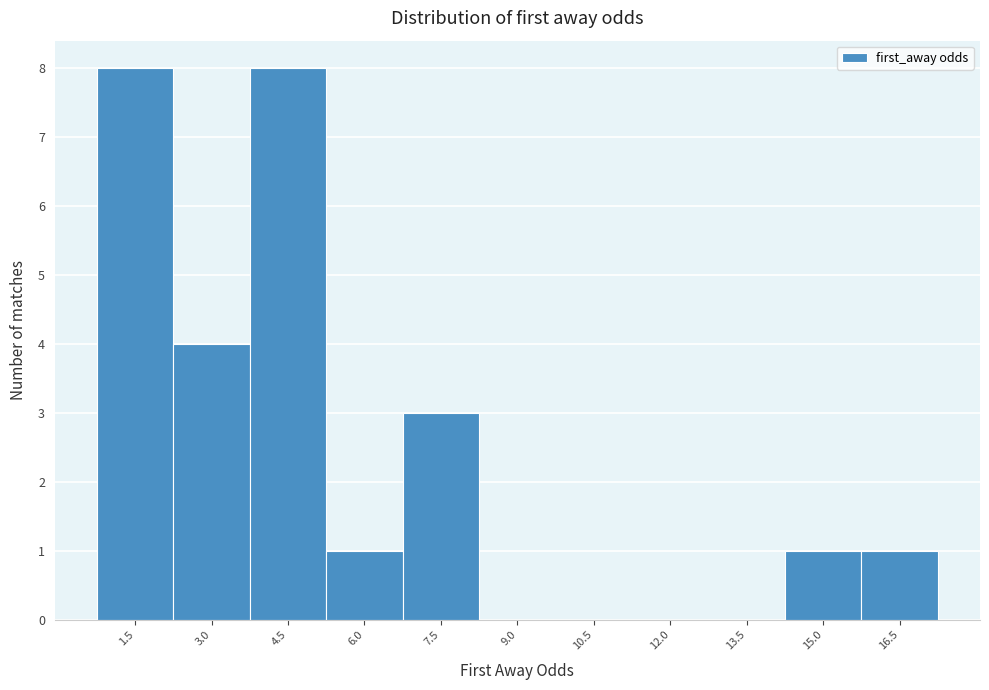

Reading left to right, transcribe all the data shown in this chart.

1.5=8	3.0=4	4.5=8	6.0=1	7.5=3	9.0=0	10.5=0	12.0=0	13.5=0	15.0=1	16.5=1